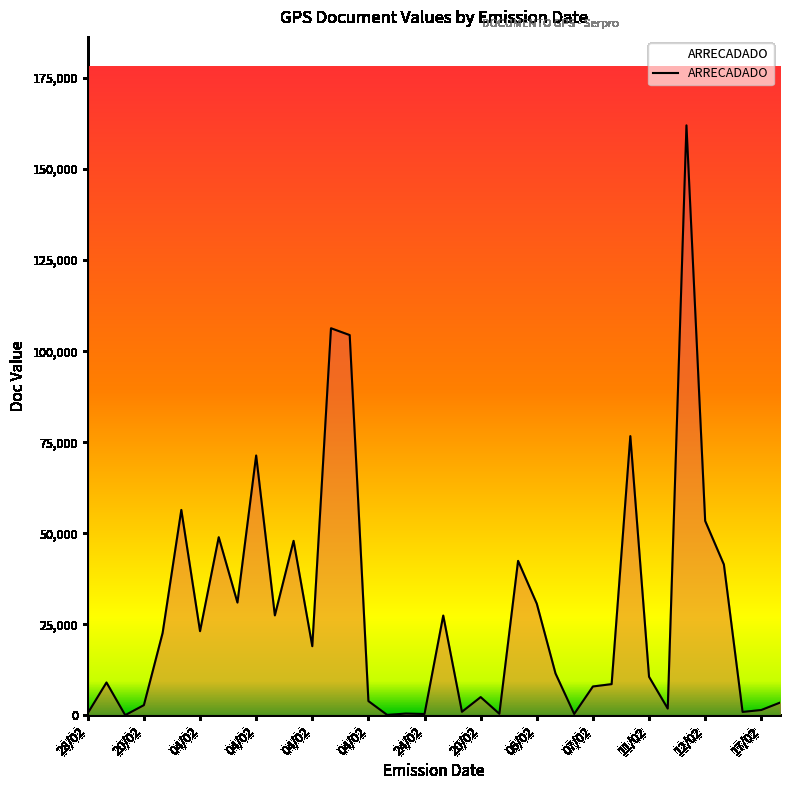

What is the difference between the maximum and minimum values?

161967